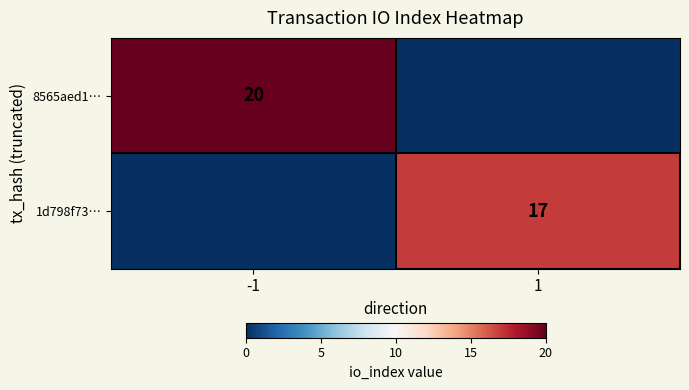

What is the total value across all series at 1?

17